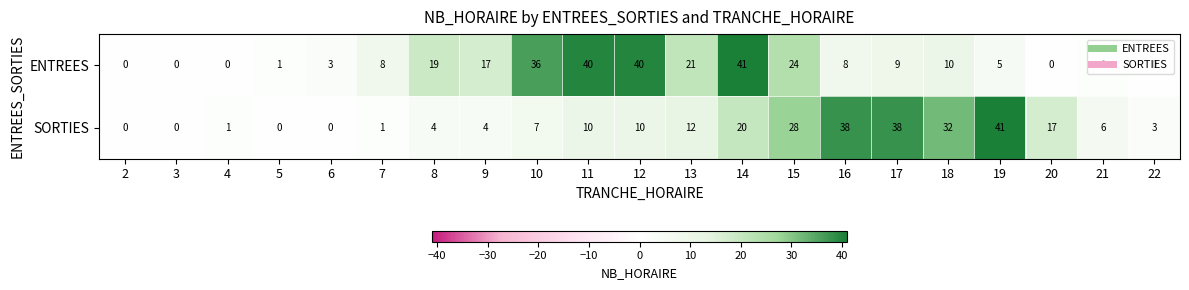

What value does the ENTREES series have at 7?

8